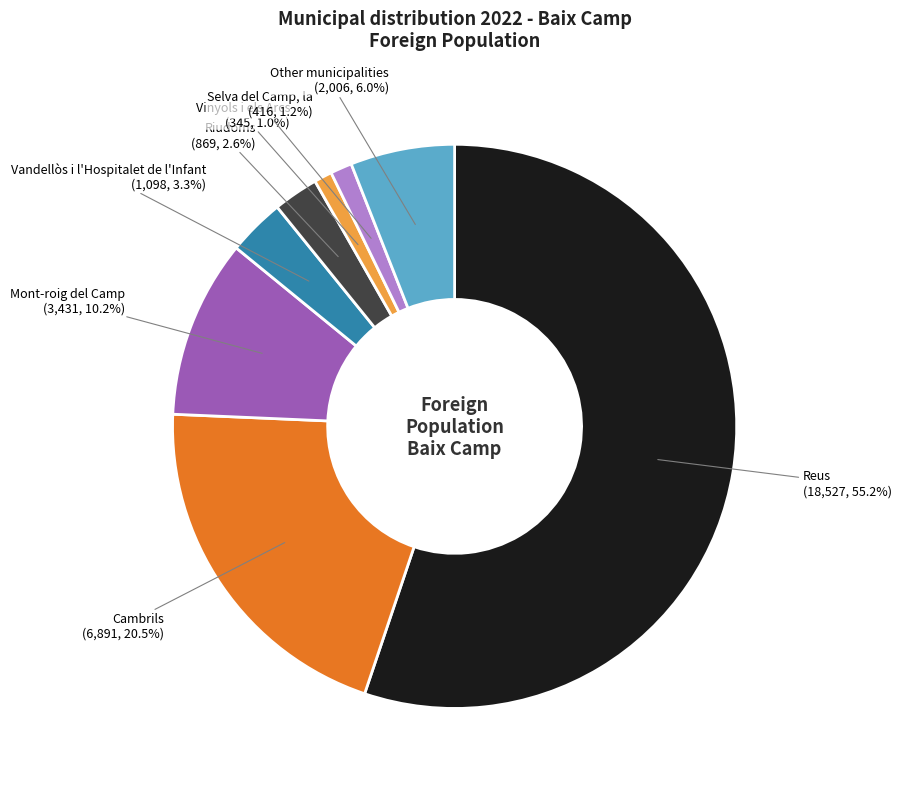

True or false: Other municipalities accounts for 1% of the total.

False